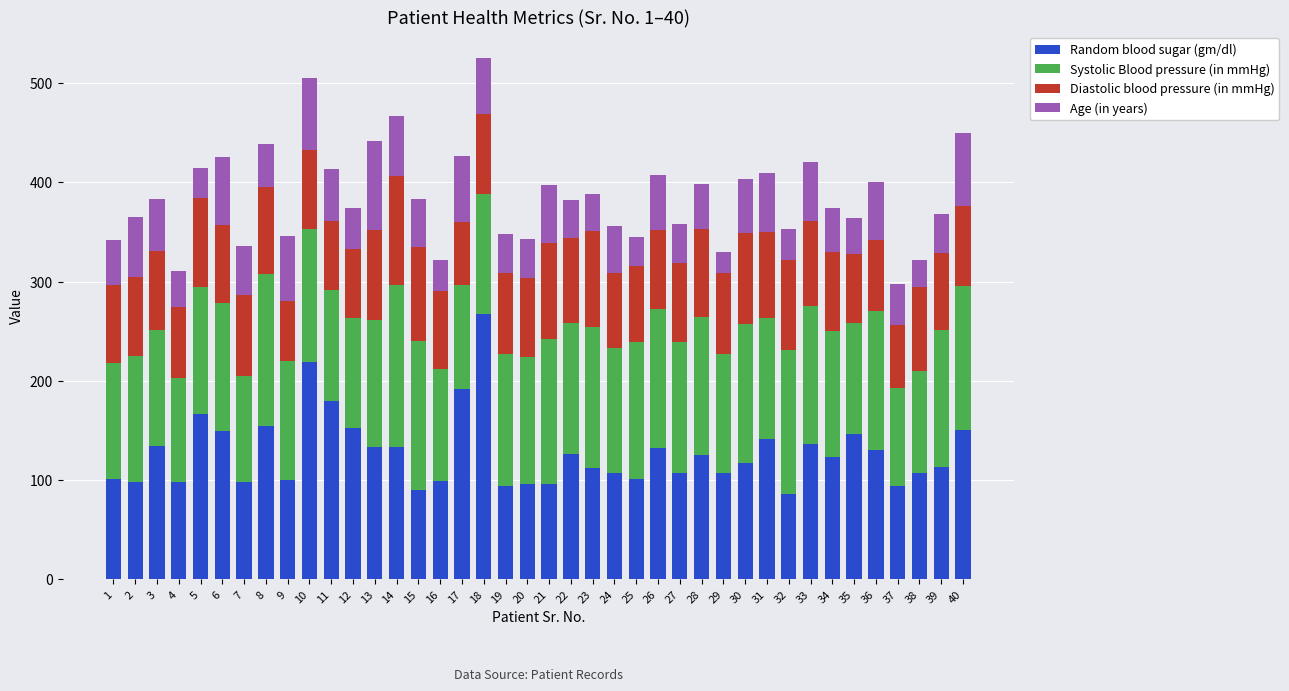

True or false: Random blood sugar (gm/dl) has a value of 448 at 18.

False